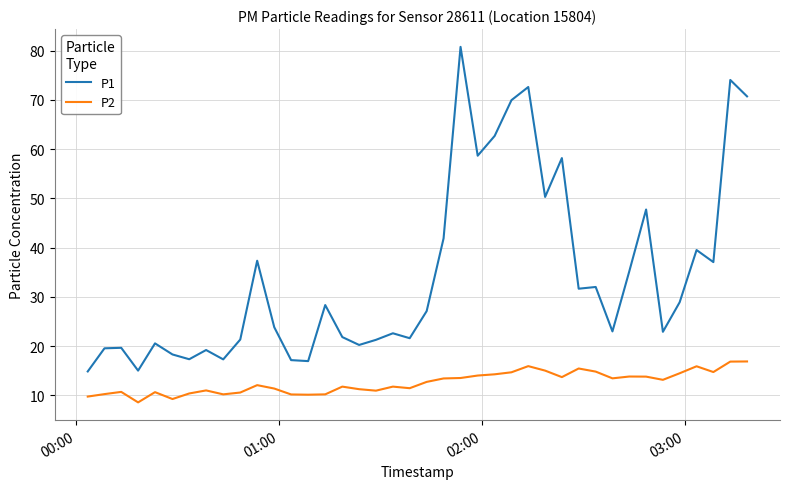

What is the lowest value of the P2 series?

8.6